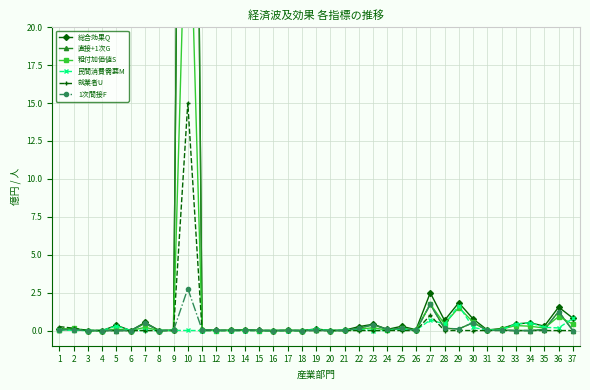

Is the value of 1次間接F at 33 greater than the value of 直接+1次G at 8?

Yes